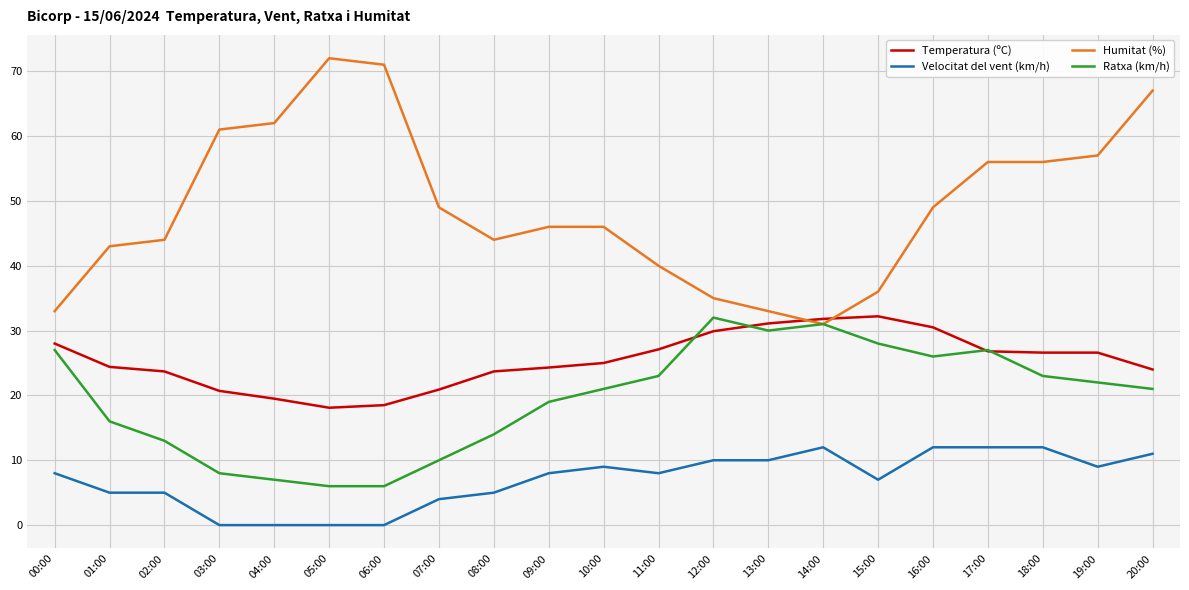

What is the greatest value displayed?

72.0